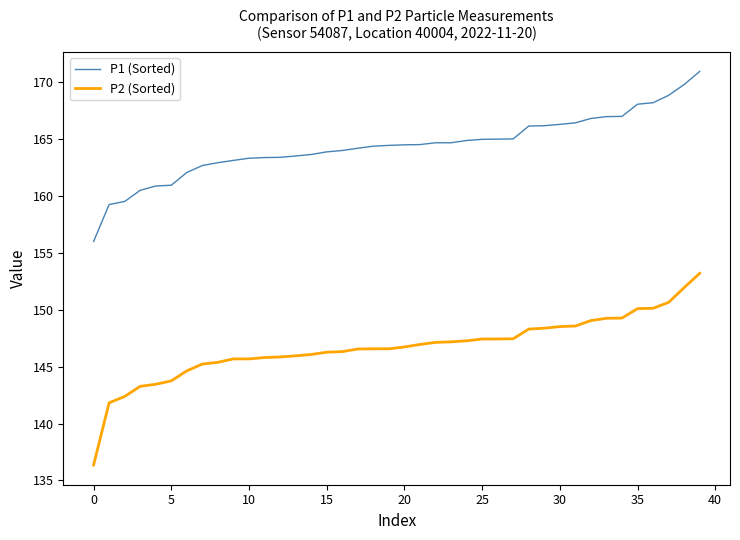

What is the minimum value for P1 (Sorted)?

156.0